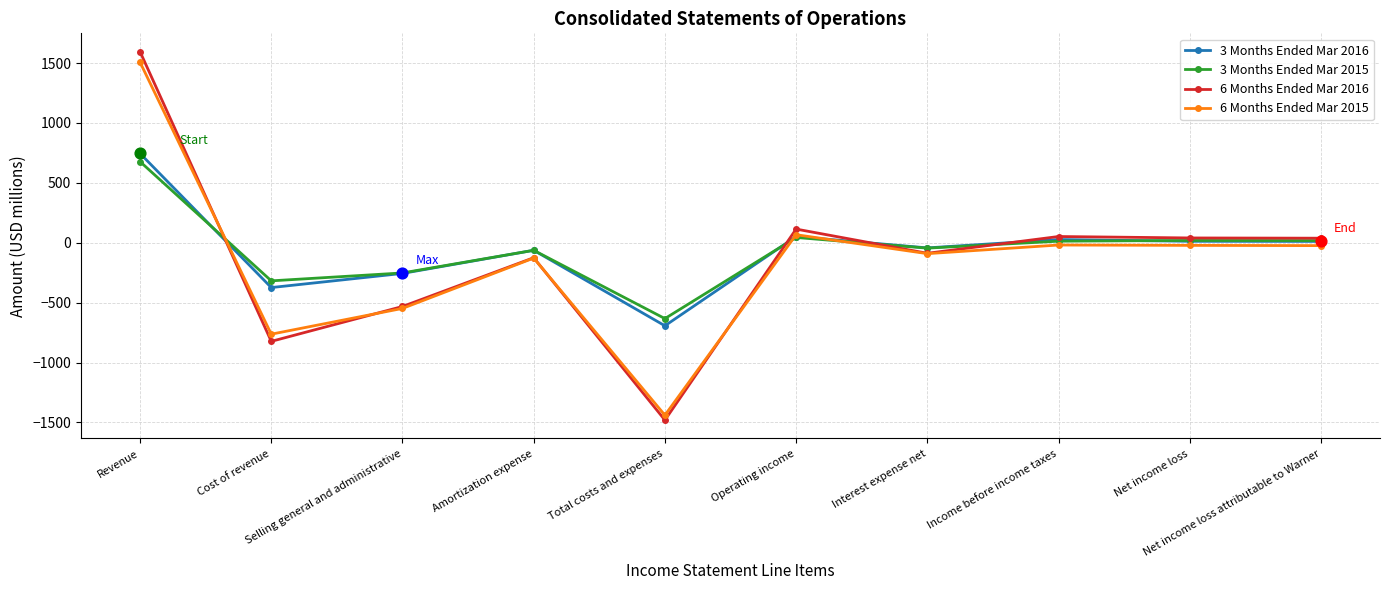

Which series has the largest range (max minus min)?

6 Months Ended Mar 2016